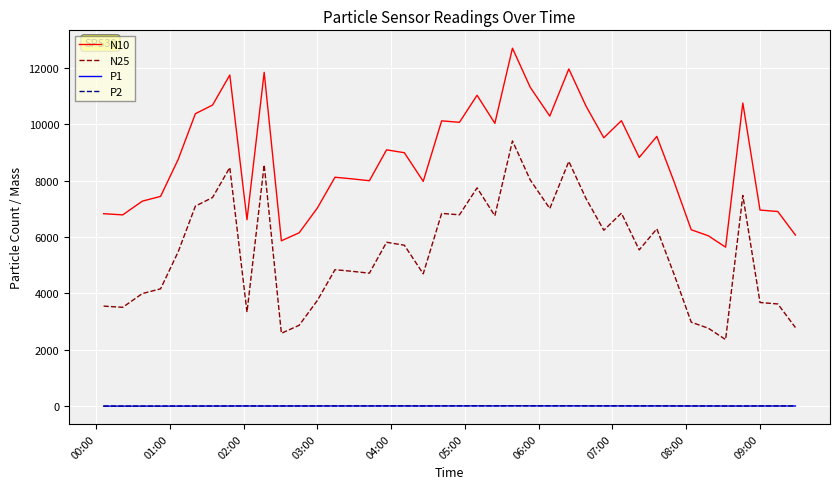

Which series has the largest range (max minus min)?

N10